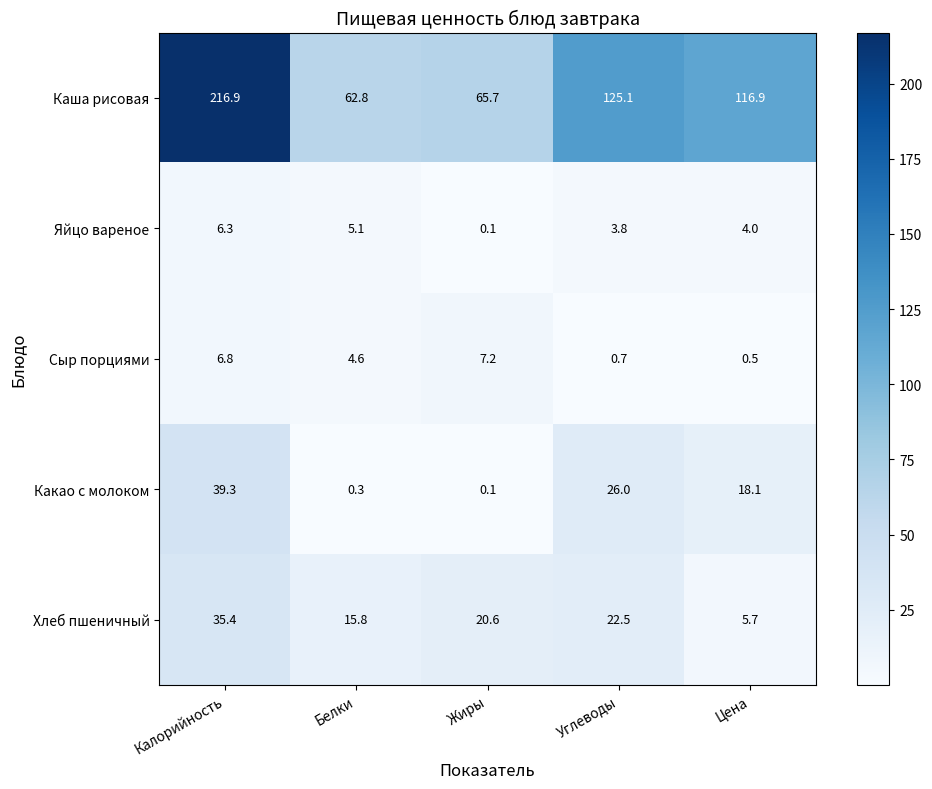

Which series has the largest range (max minus min)?

Каша рисовая